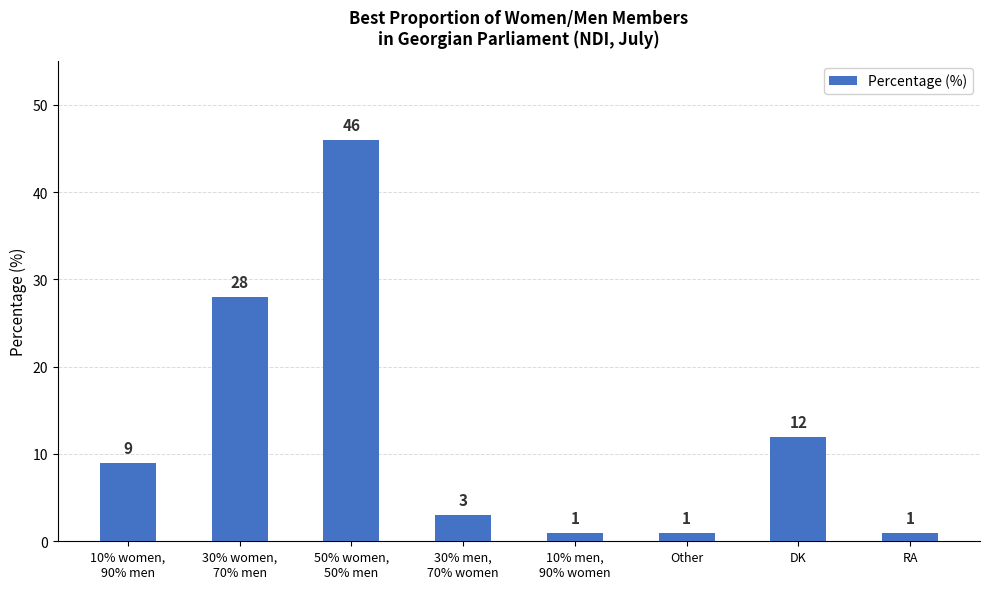

What is the average value?

13